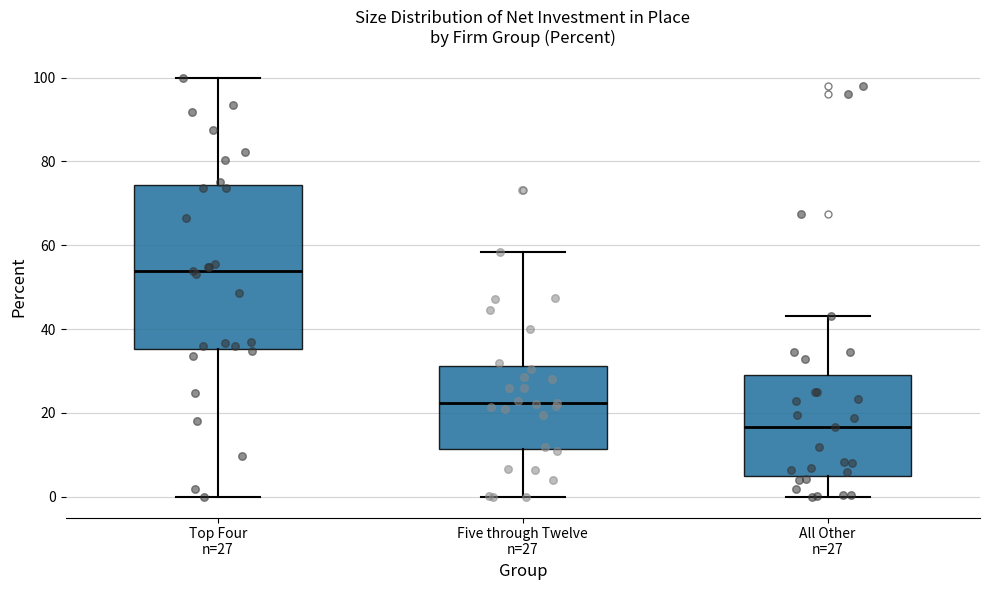

Which box has the highest median line?

Top Four n=27